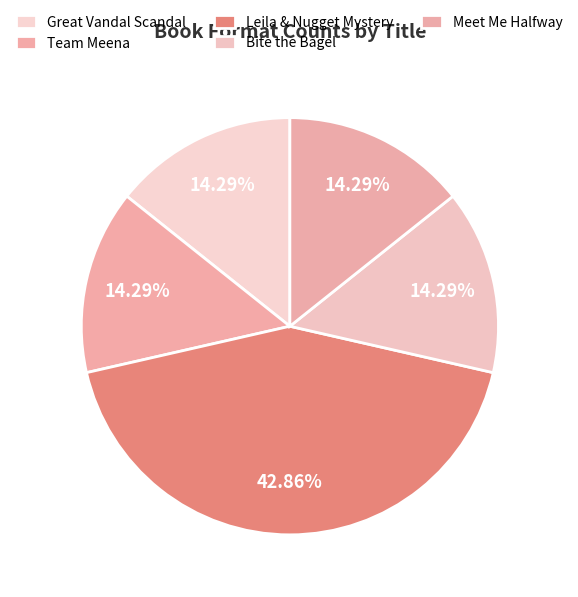

Count the number of slices in the pie.

5